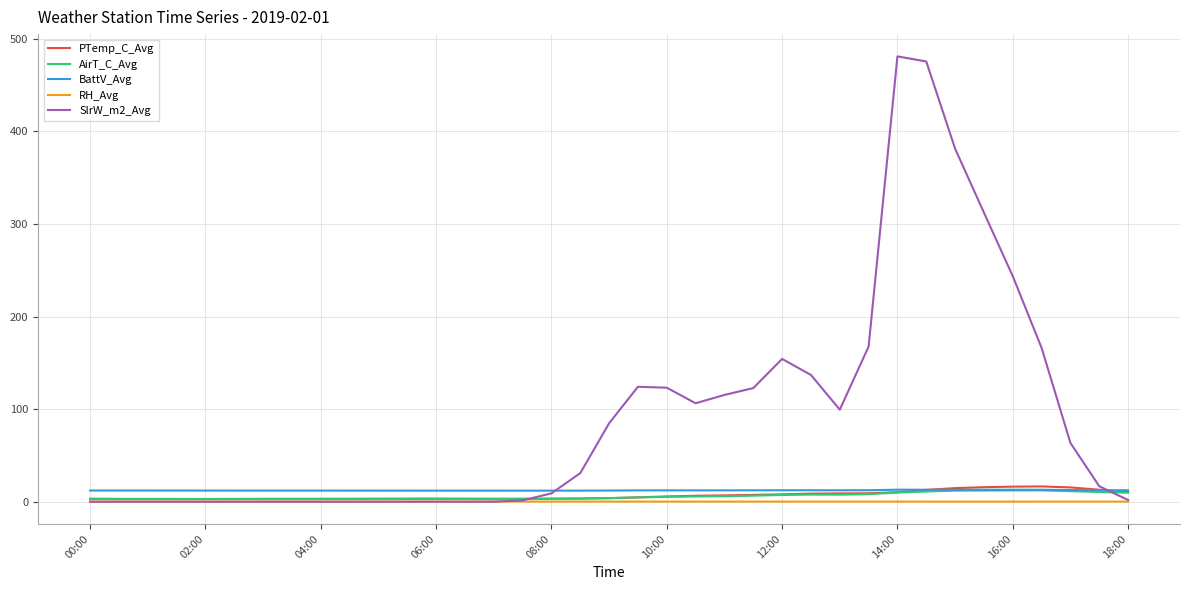

Which series has the largest range (max minus min)?

SlrW_m2_Avg